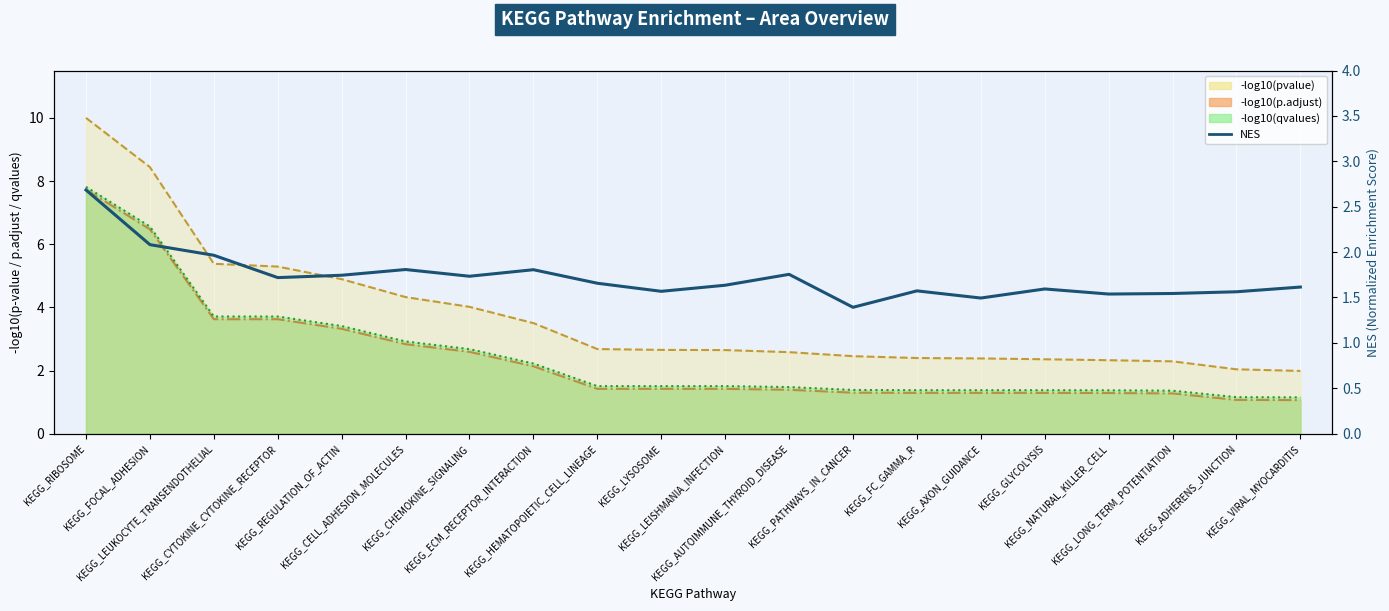

Reading left to right, what are all the values shown in this chart?

KEGG_RIBOSOME=2.7	KEGG_FOCAL_ADHESION=2.1	KEGG_LEUKOCYTE_TRANSENDOTHELIAL=2.0	KEGG_CYTOKINE_CYTOKINE_RECEPTOR=1.7	KEGG_REGULATION_OF_ACTIN=1.7	KEGG_CELL_ADHESION_MOLECULES=1.8	KEGG_CHEMOKINE_SIGNALING=1.7	KEGG_ECM_RECEPTOR_INTERACTION=1.8	KEGG_HEMATOPOIETIC_CELL_LINEAGE=1.7	KEGG_LYSOSOME=1.6	KEGG_LEISHMANIA_INFECTION=1.6	KEGG_AUTOIMMUNE_THYROID_DISEASE=1.8	KEGG_PATHWAYS_IN_CANCER=1.4	KEGG_FC_GAMMA_R=1.6	KEGG_AXON_GUIDANCE=1.5	KEGG_GLYCOLYSIS=1.6	KEGG_NATURAL_KILLER_CELL=1.5	KEGG_LONG_TERM_POTENTIATION=1.5	KEGG_ADHERENS_JUNCTION=1.6	KEGG_VIRAL_MYOCARDITIS=1.6